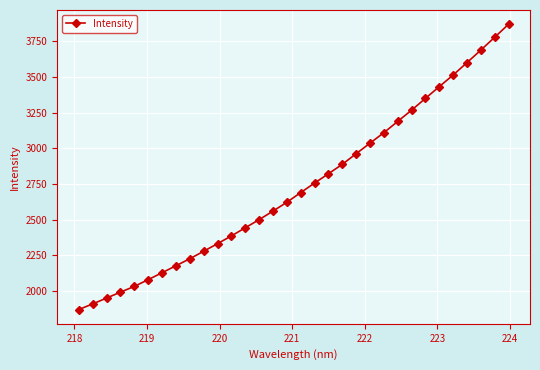

What is the maximum value shown in the chart?

3870.7